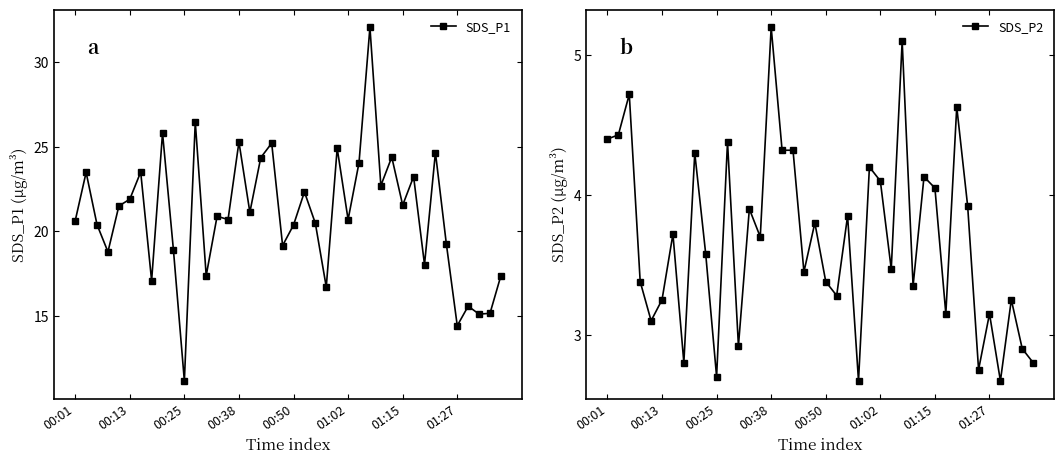

The SDS_P1 series shows 6.6 at 00:01. True or false?

False